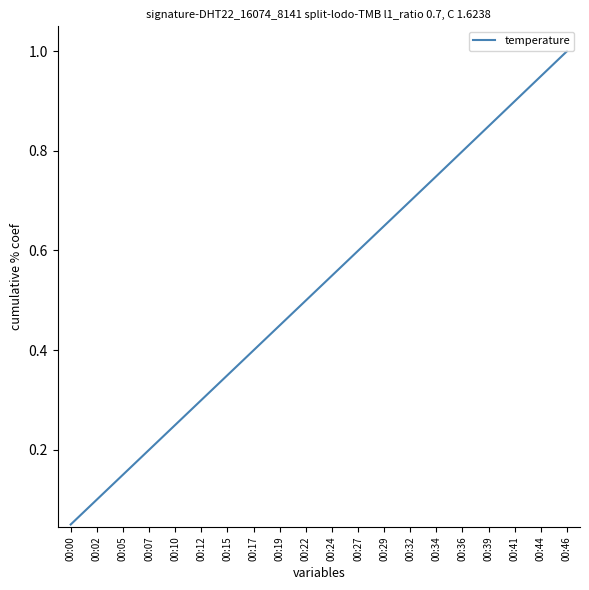

True or false: there are more than 0 points higher than both neighbors.

False